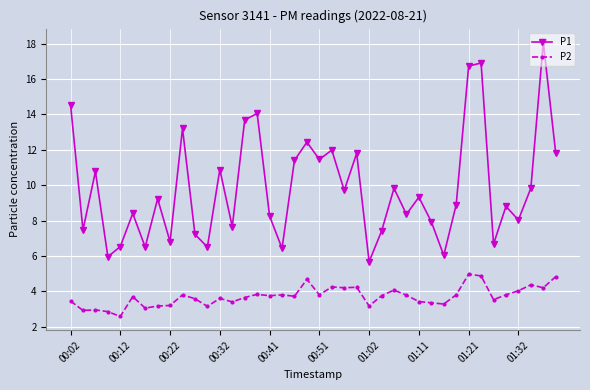

What is the value of the P1 point at the 34th from the left?

16.9